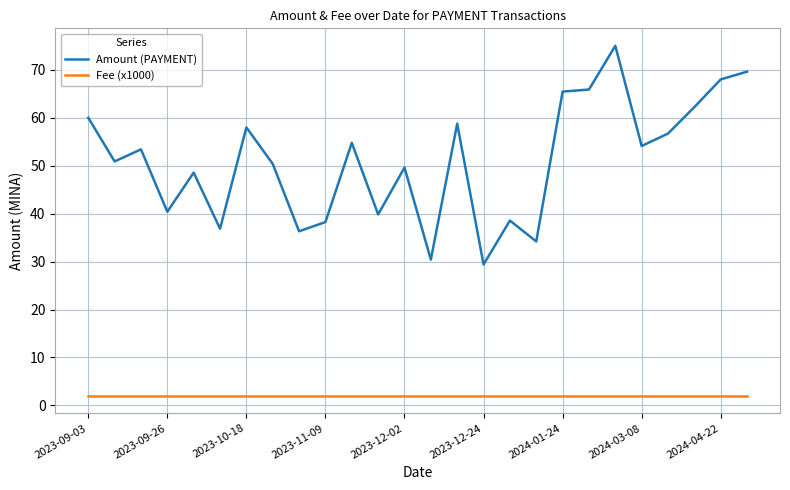

Is this an area chart (filled region under the line)?

No